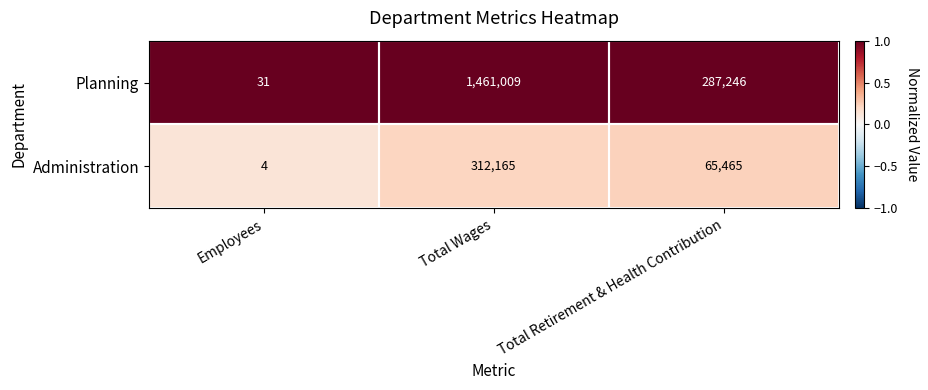

How many categories are shown in the chart?

3